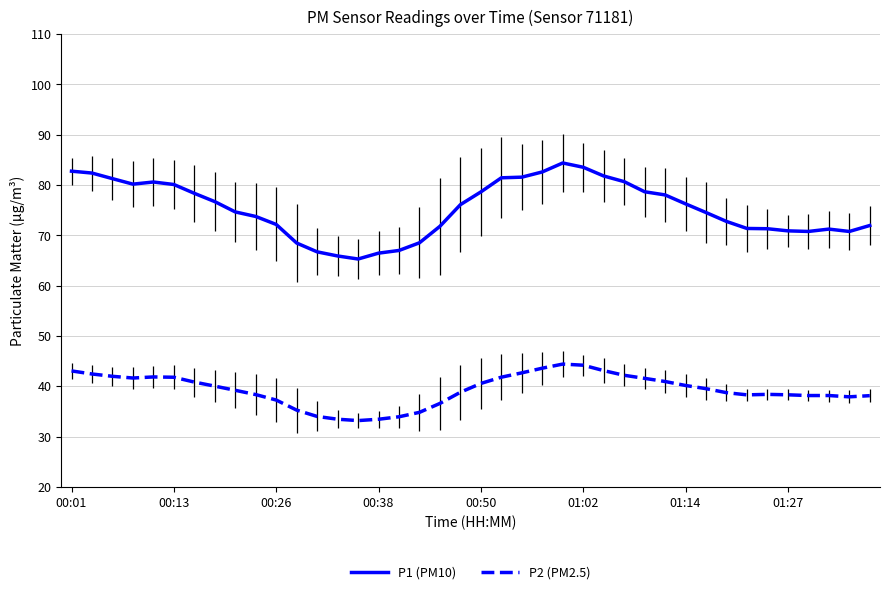

True or false: P2 (PM2.5) and P1 (PM10) cross at least once.

False